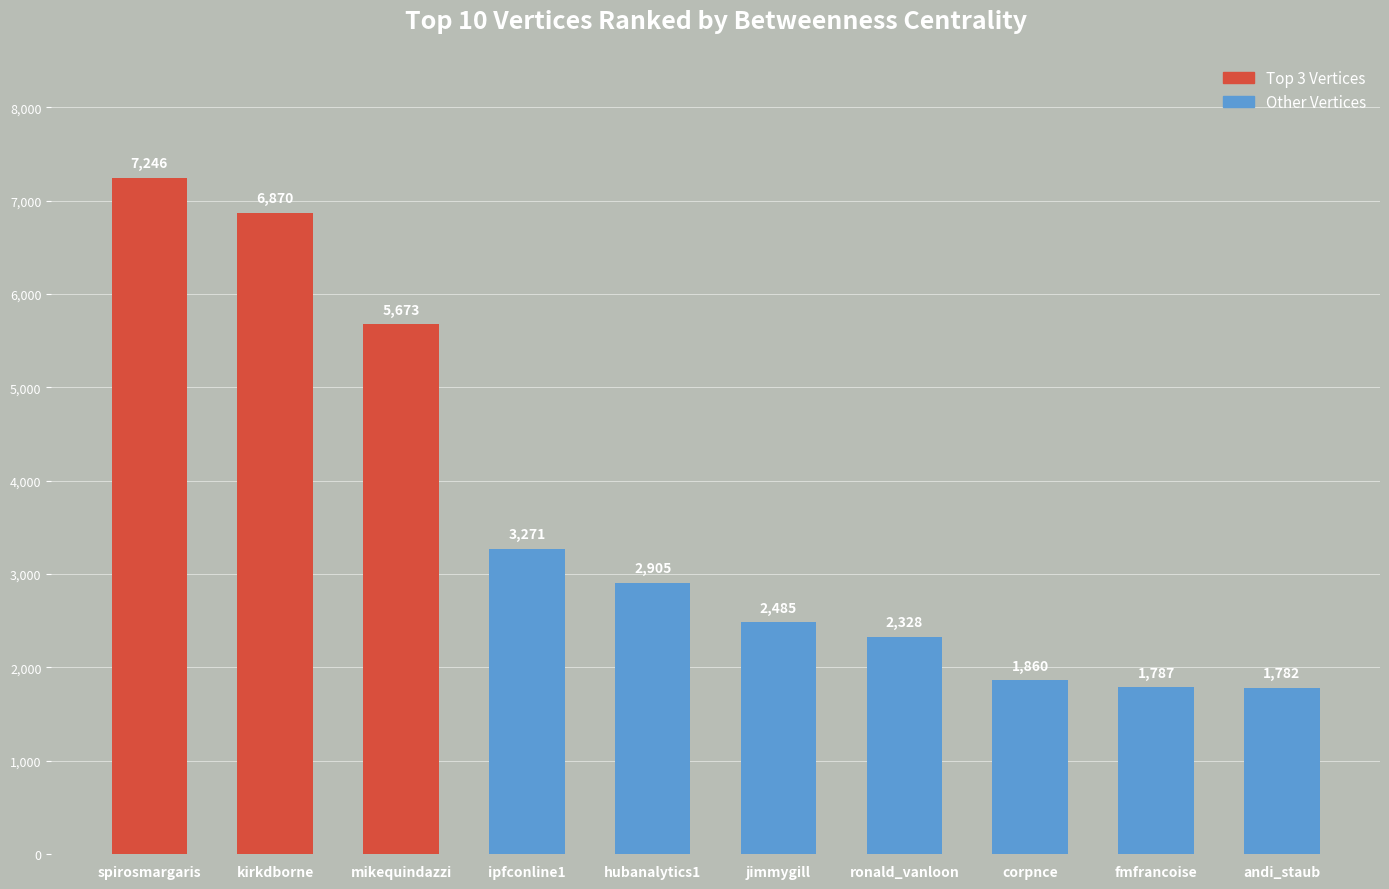

List the labels in order of value, smallest first.

andi_staub, fmfrancoise, corpnce, ronald_vanloon, jimmygill, hubanalytics1, ipfconline1, mikequindazzi, kirkdborne, spirosmargaris